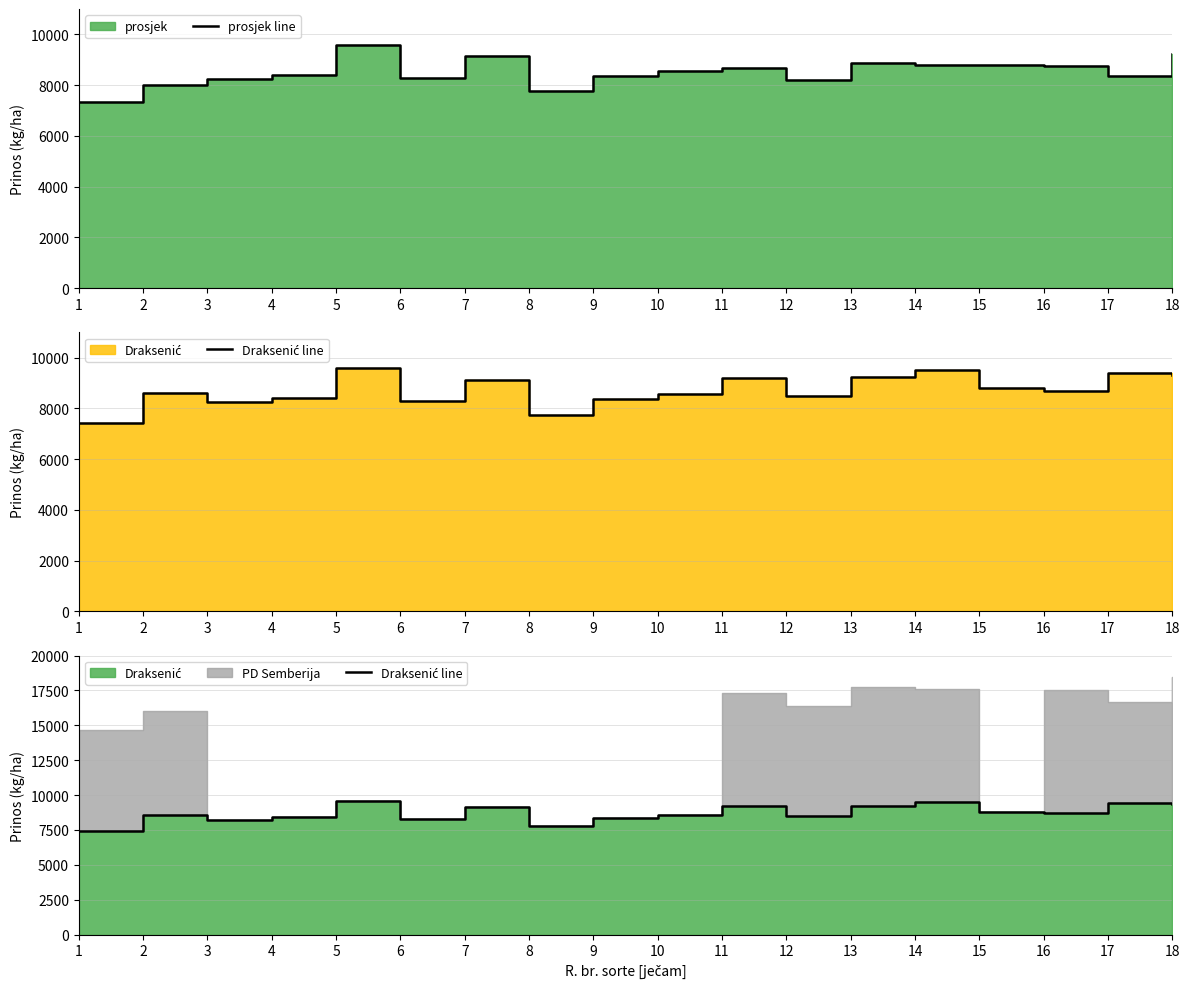

Where is the first local maximum for Draksenić line?

2